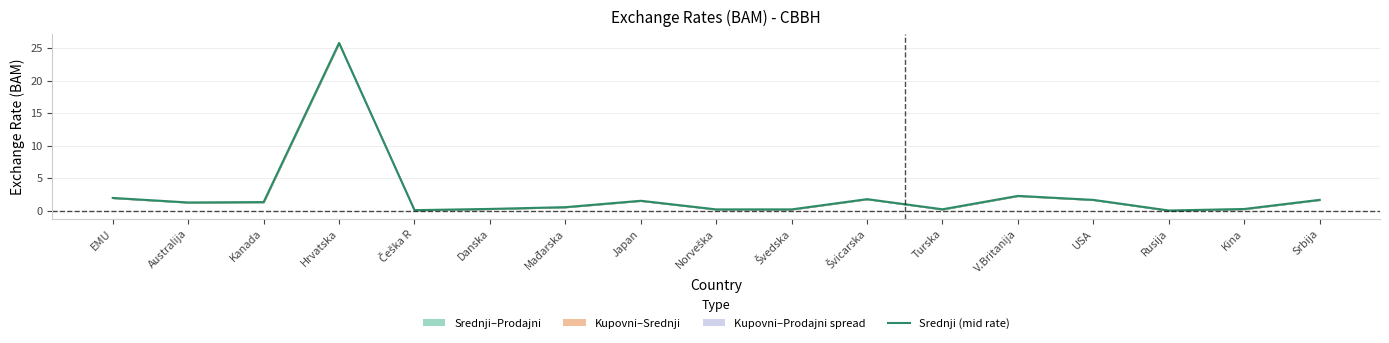

At which label does the data first exceed 1?

EMU